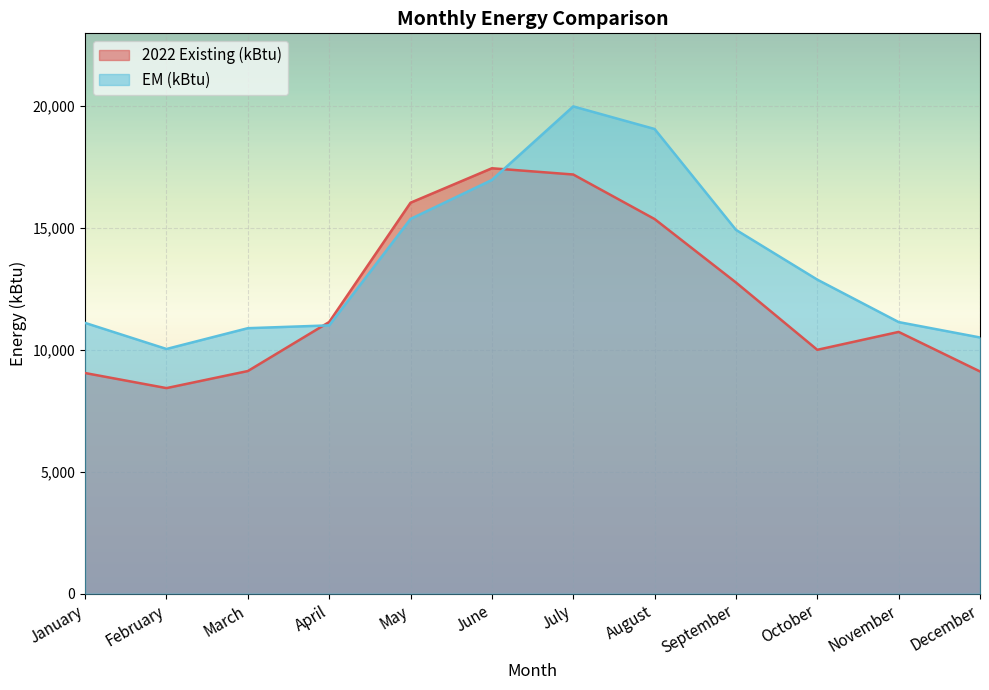

Between February and October, which is larger?

October